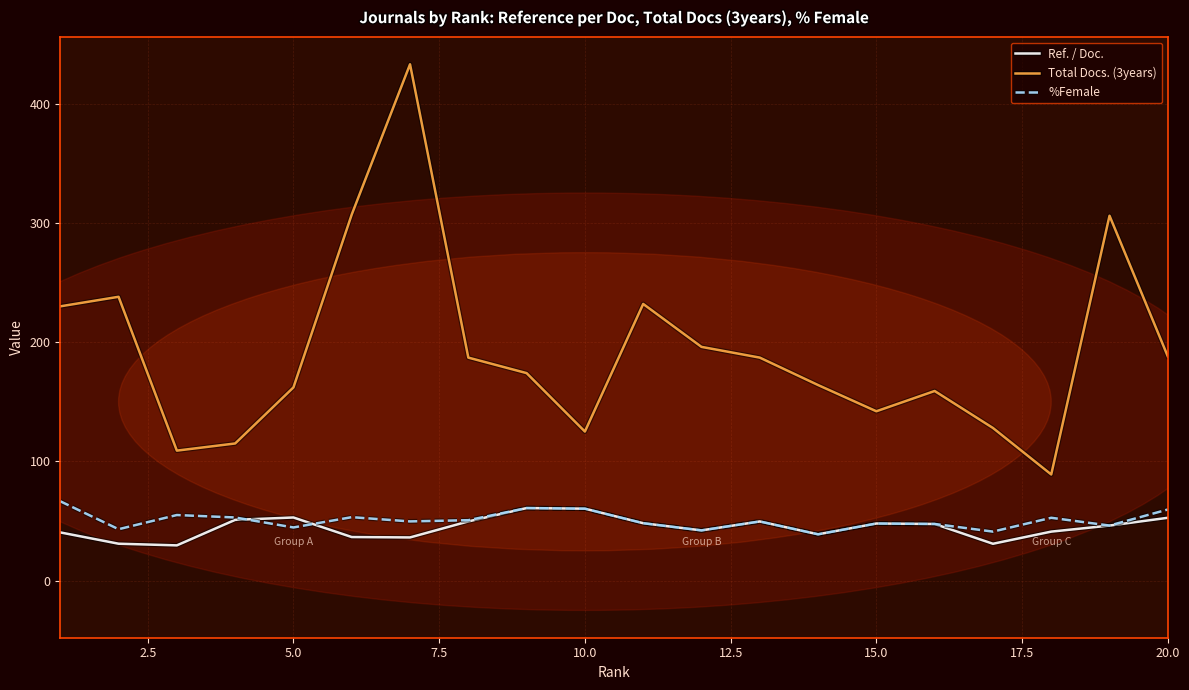

Which series has the largest range (max minus min)?

Total Docs. (3years)